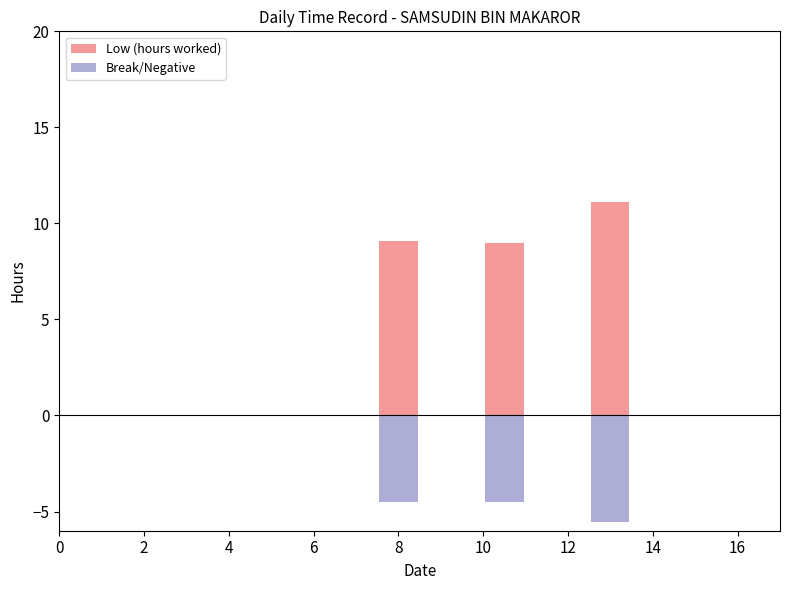

List the series in order of their peak value, lowest first.

Break/Negative, Low (hours worked)